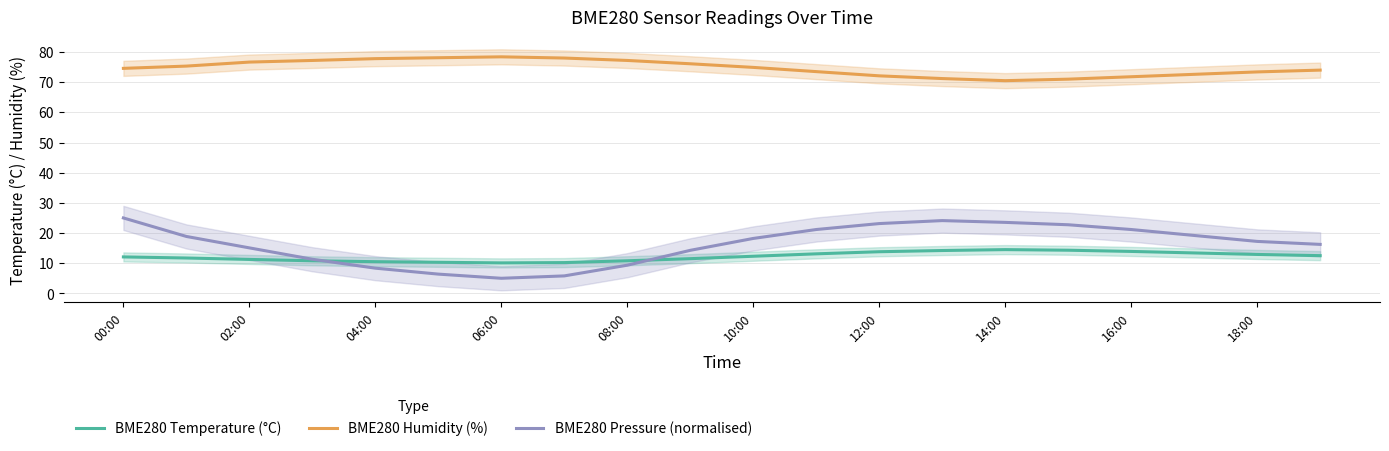

Reading right to left, extract all data points from this chart.

BME280 Temperature (°C): 12.5	12.9	13.4	13.9	14.3	14.5	14.2	13.8	13.1	12.3	11.5	10.8	10.2	10.1	10.3	10.5	10.8	11.2	11.7	12.1
BME280 Humidity (%): 74.0	73.4	72.6	71.8	71.0	70.5	71.2	72.1	73.5	74.9	76.1	77.2	78.0	78.4	78.1	77.8	77.2	76.7	75.3	74.6
BME280 Pressure (normalised): 16.2	17.2	19.2	21.2	22.7	23.5	24.1	23.1	21.2	18.2	14.3	9.3	5.8	5.0	6.4	8.4	11.3	15.1	18.9	25.0